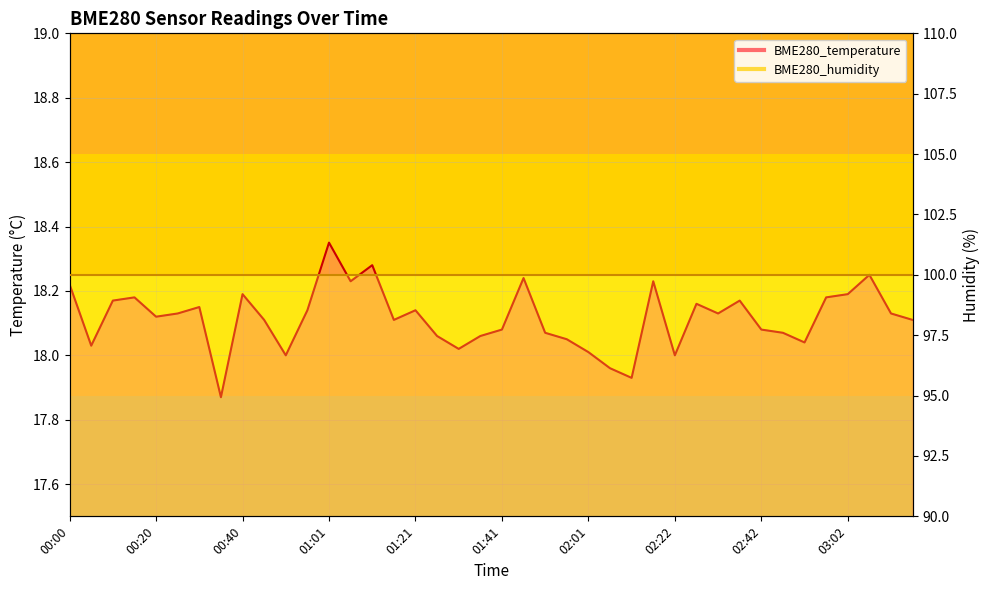

Read the value at 01:21.

18.1